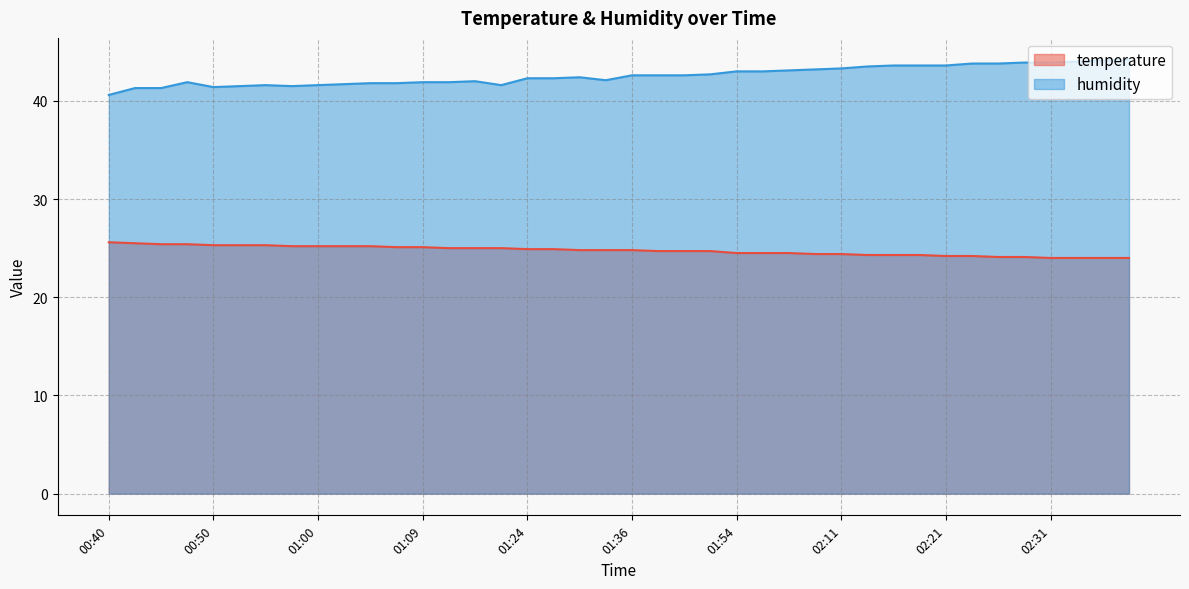

What is the greatest value displayed?

44.2